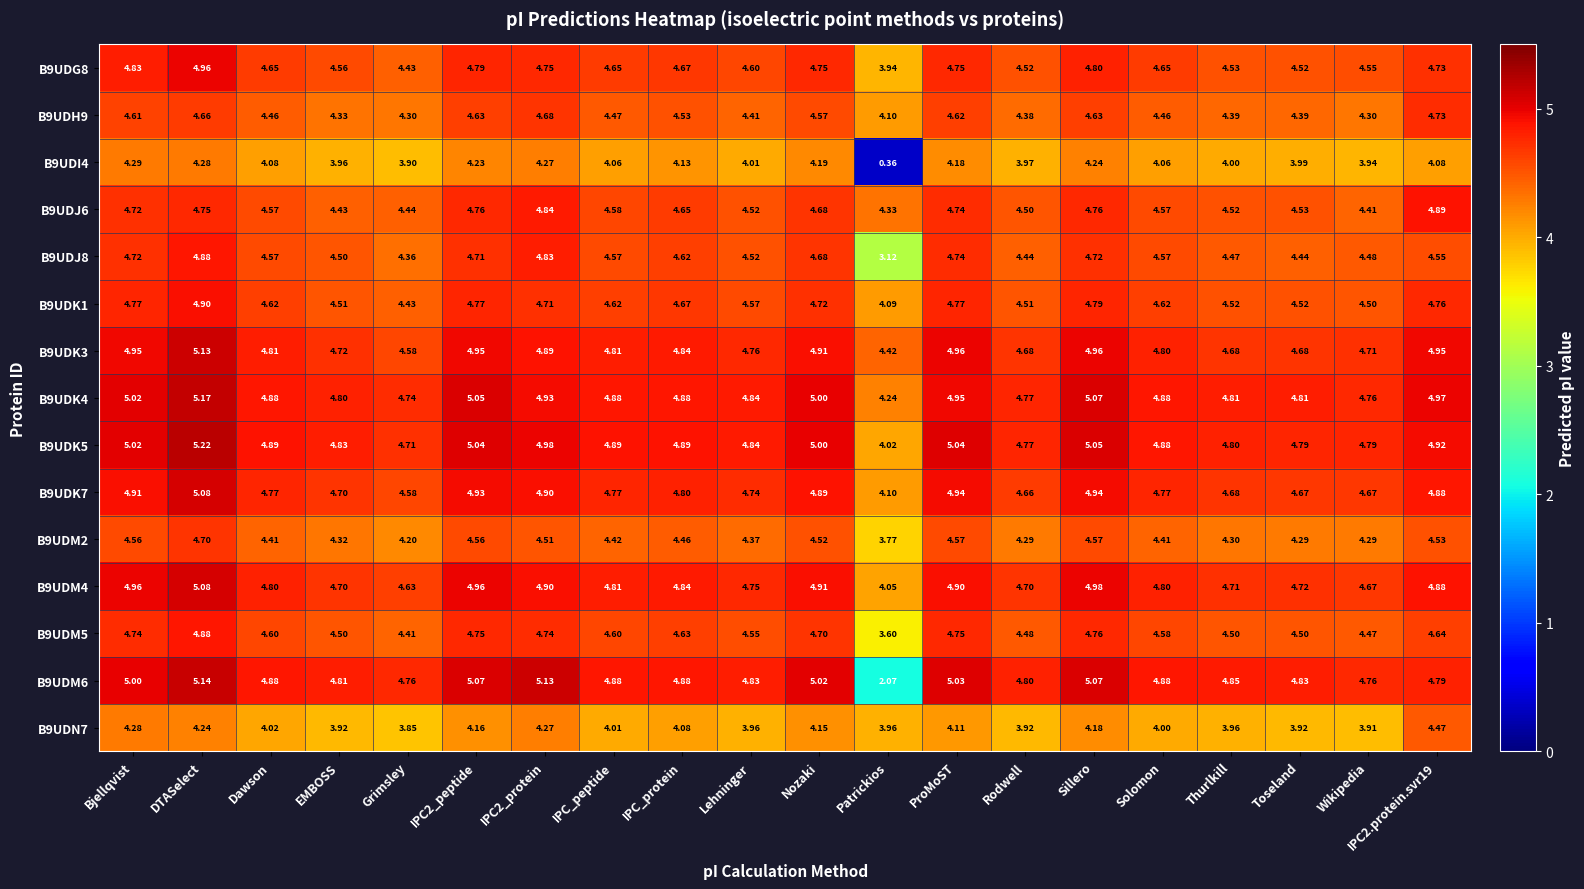

At which label is B9UDM4 closest to 4?

Patrickios